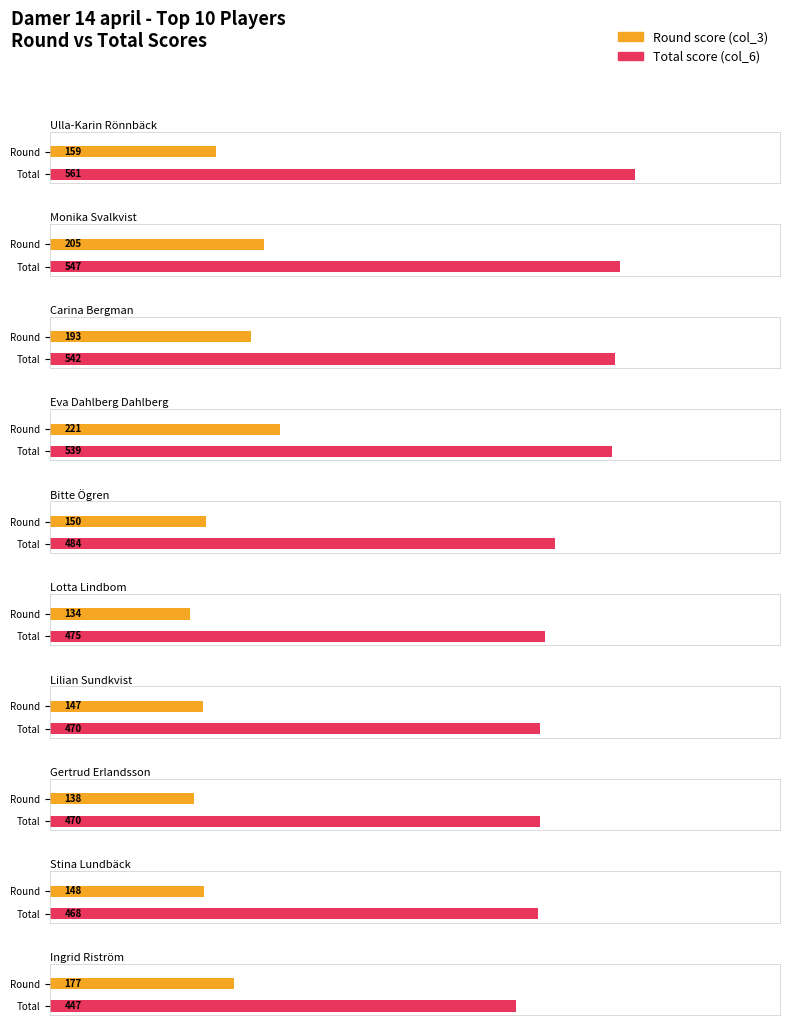

Are the bars grouped side by side (vs. stacked)?

Yes